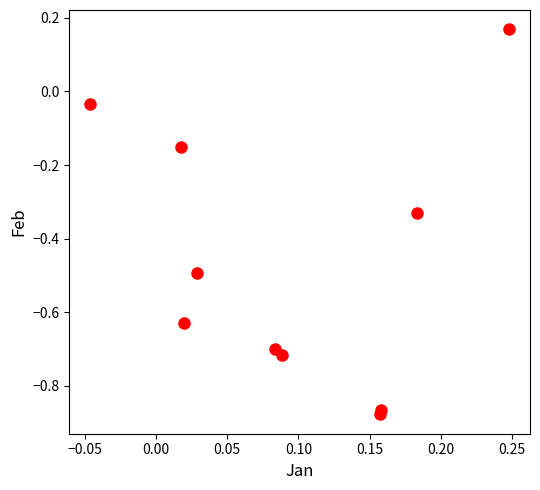

What is the average Y value?

-0.5